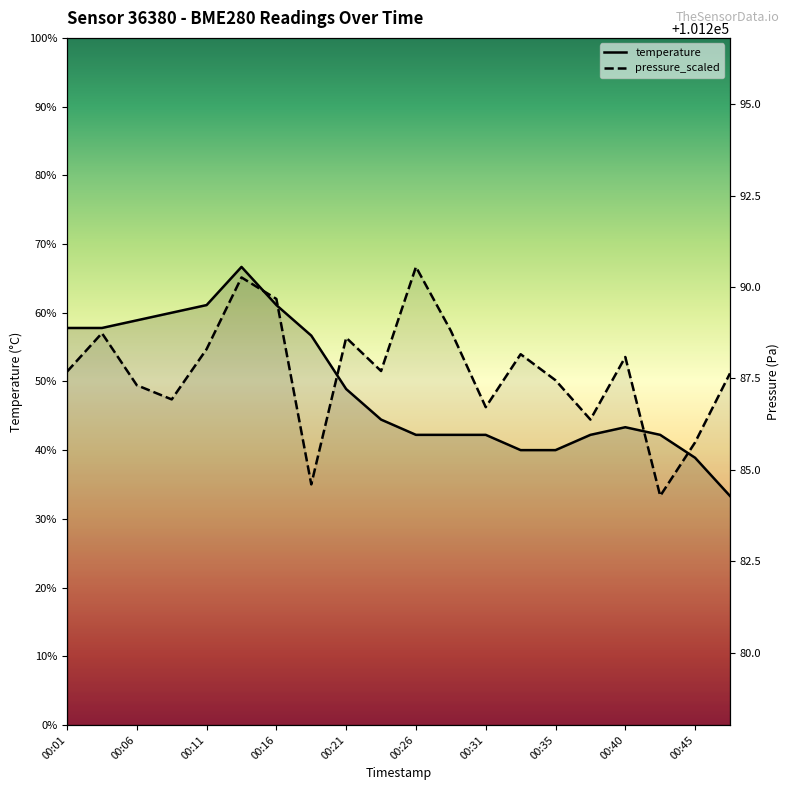

In temperature, how many points are higher than both neighbors (excluding endpoints)?

2